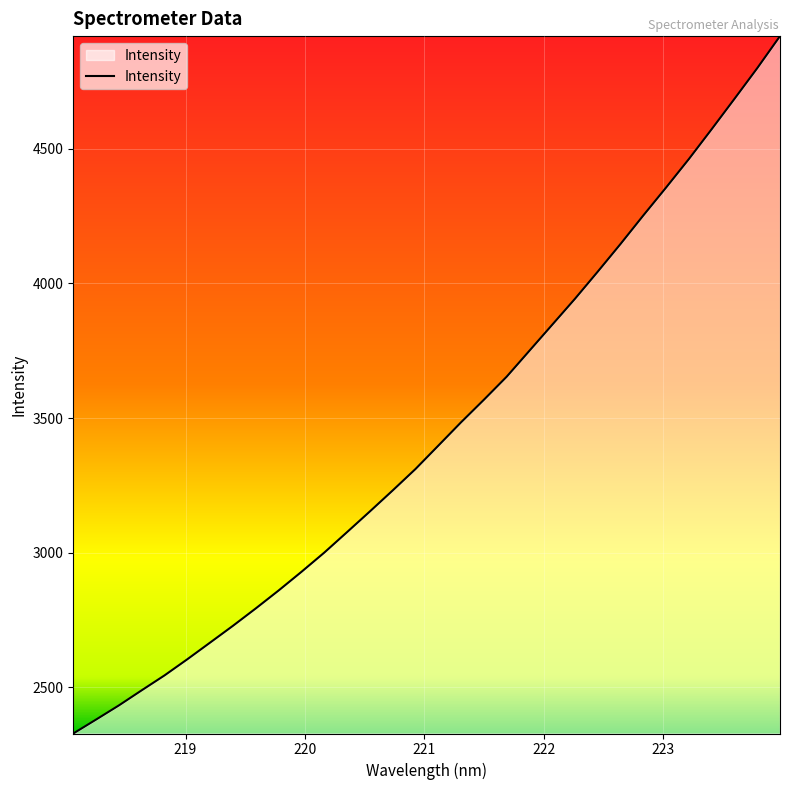

Does the chart have visible grid lines?

Yes